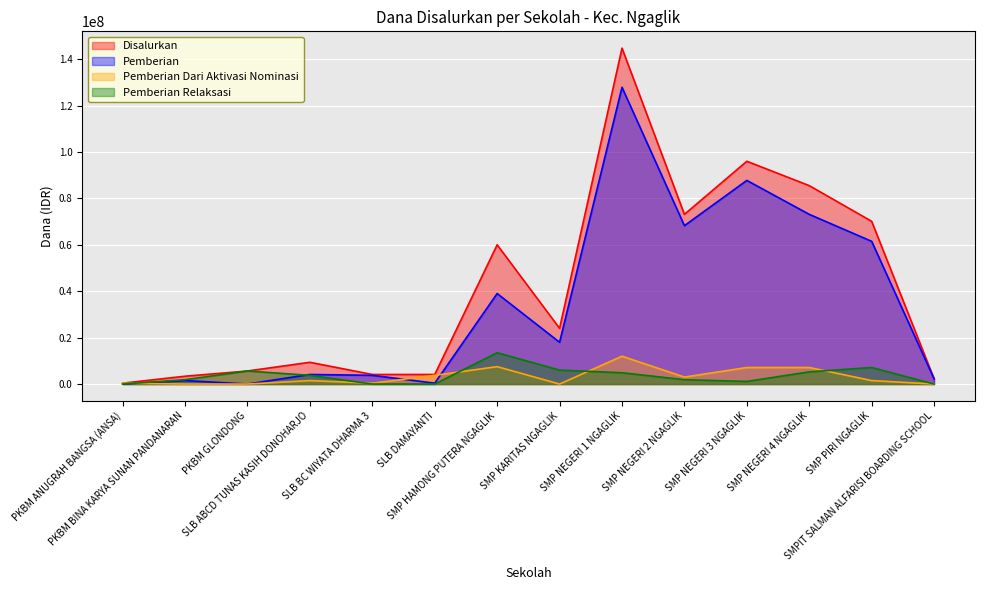

What is the value of the Pemberian point at the 4th from the left?

4125000